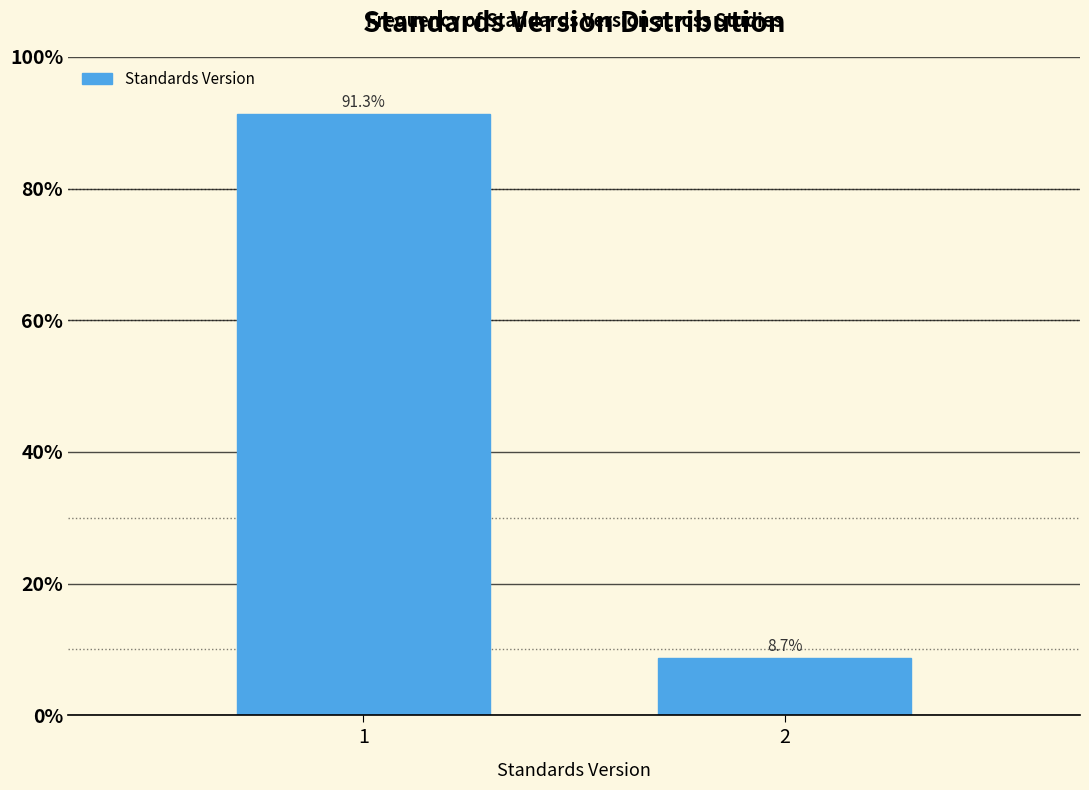

Reading left to right, what are all the values shown in this chart?

91.3	8.7